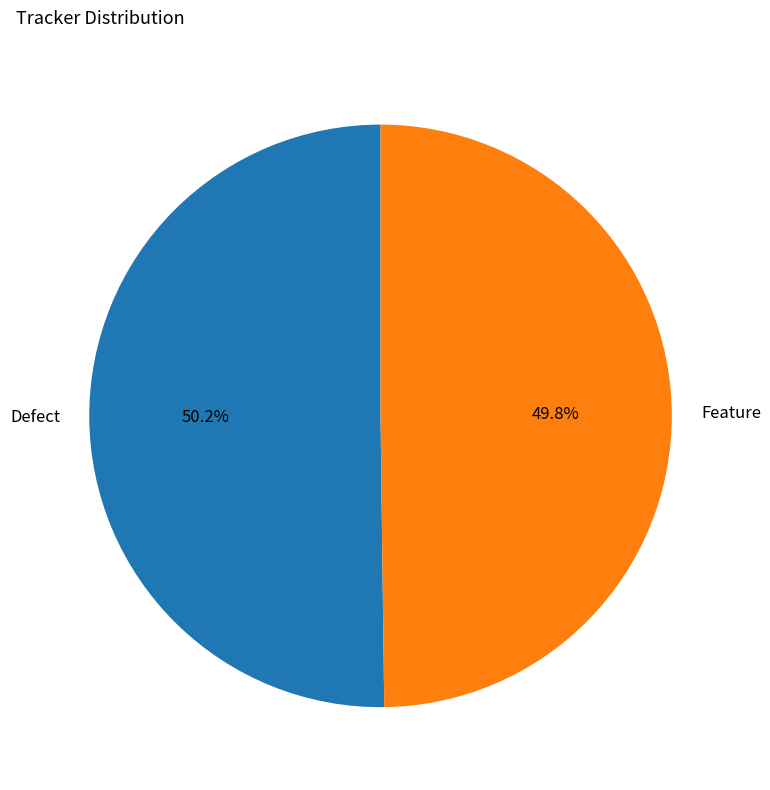

How many slices are in this pie chart?

2